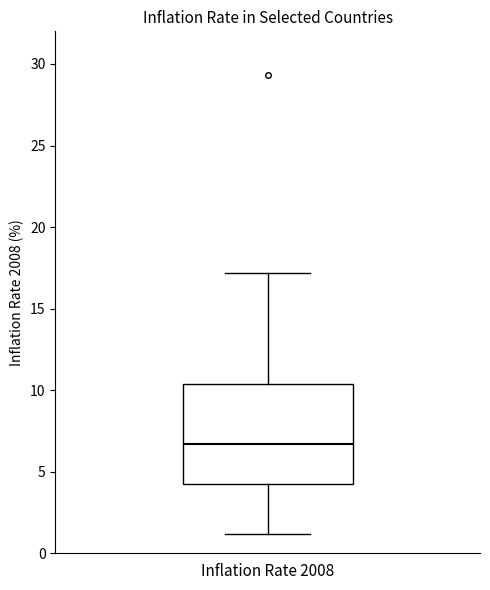

Where does the upper whisker of the box for Inflation Rate 2008 end on the y-axis? The values are not printed on the chart, so give them approximately, as read against the axis.

17.0